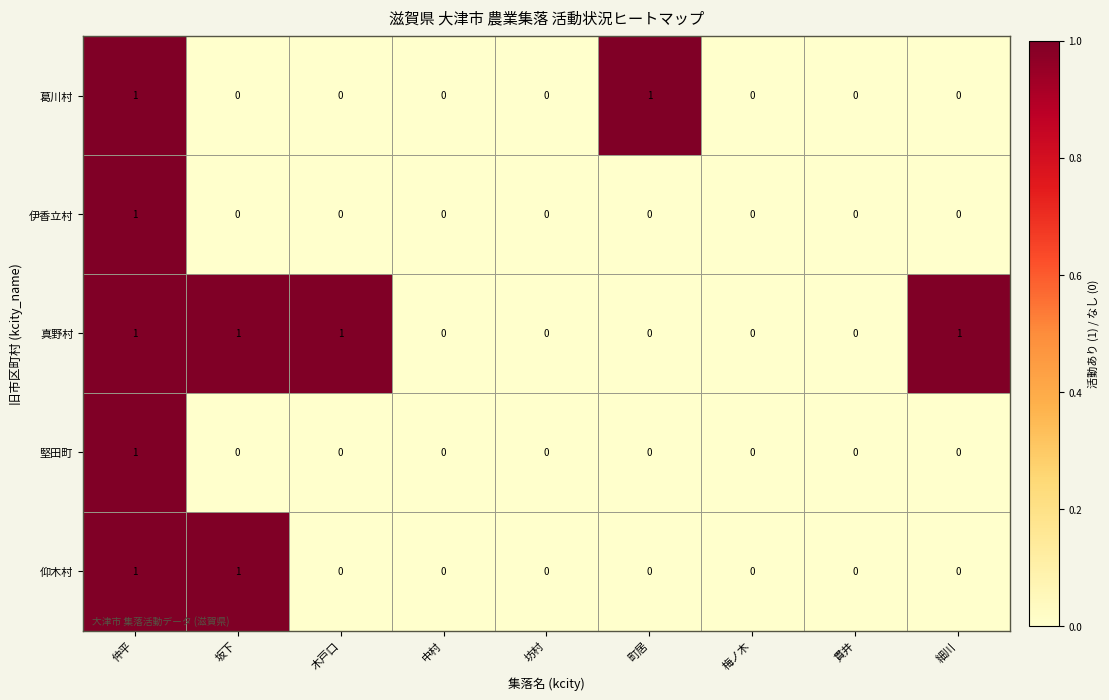

What is the difference between the highest and lowest values at 坂下?

1